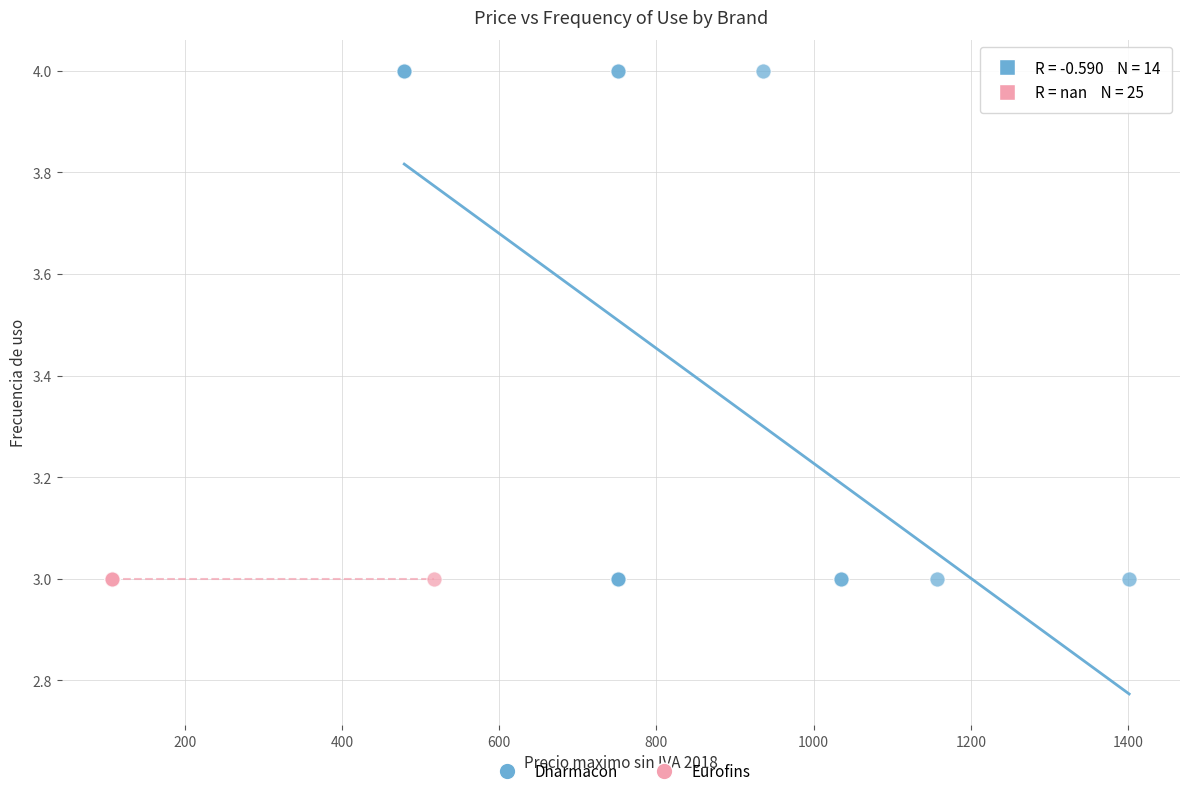

Which series contains the highest Y value?

Dharmacon